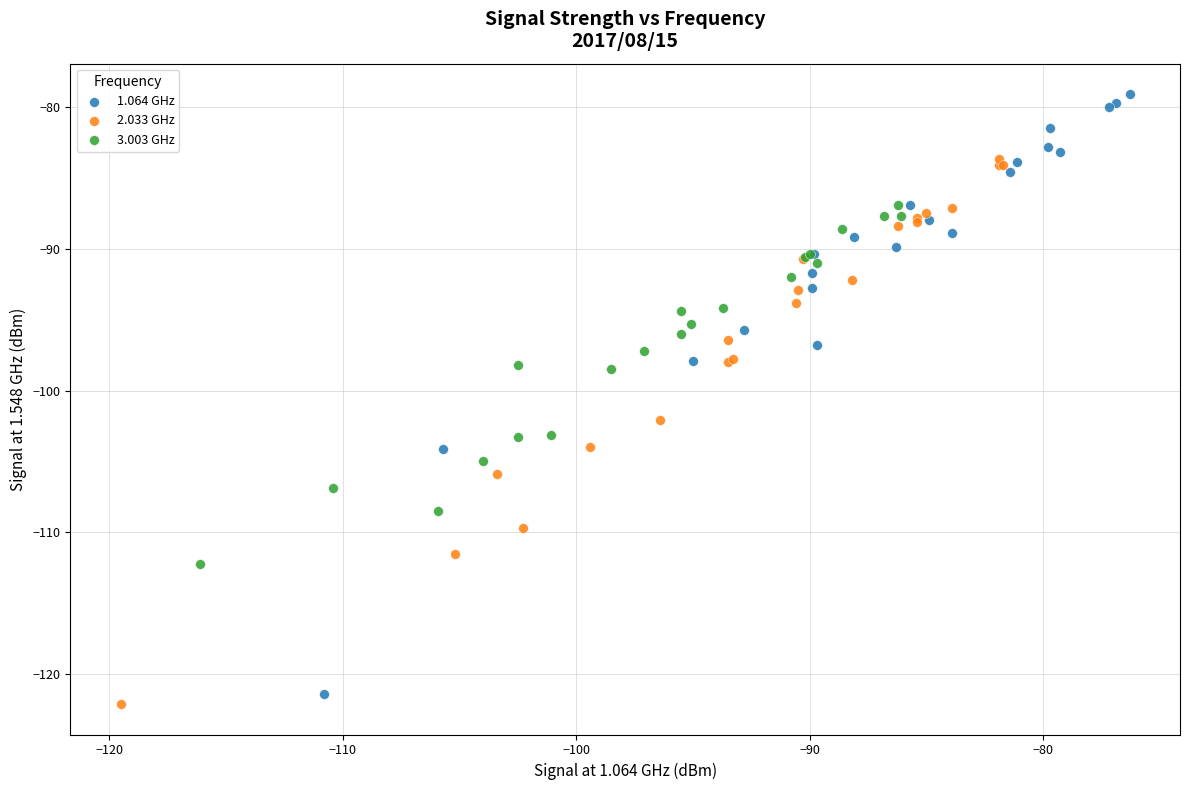

Which series contains the lowest Y value?

2.033 GHz